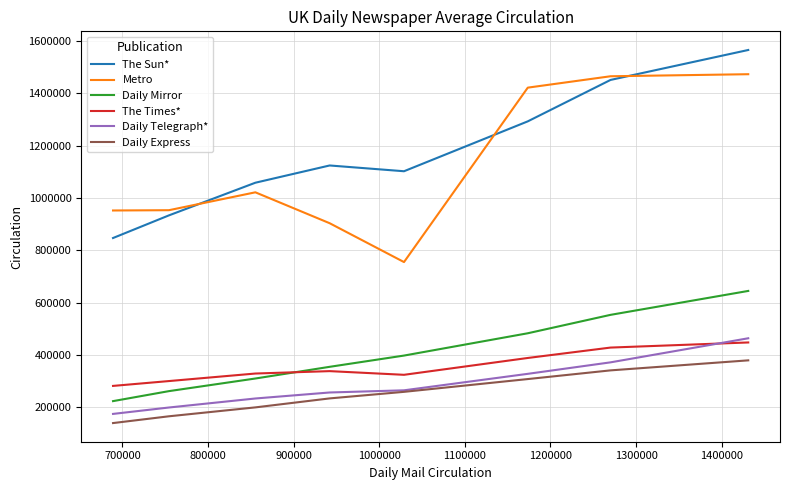

What is the average value of the Daily Telegraph* series?

286206.0